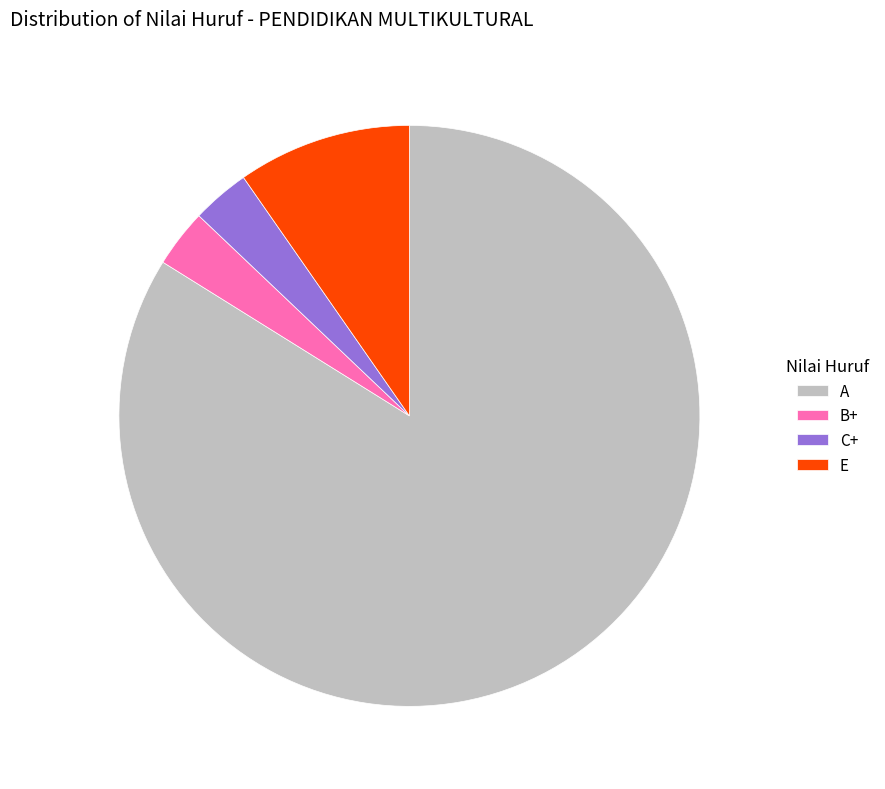

What is the majority slice?

A